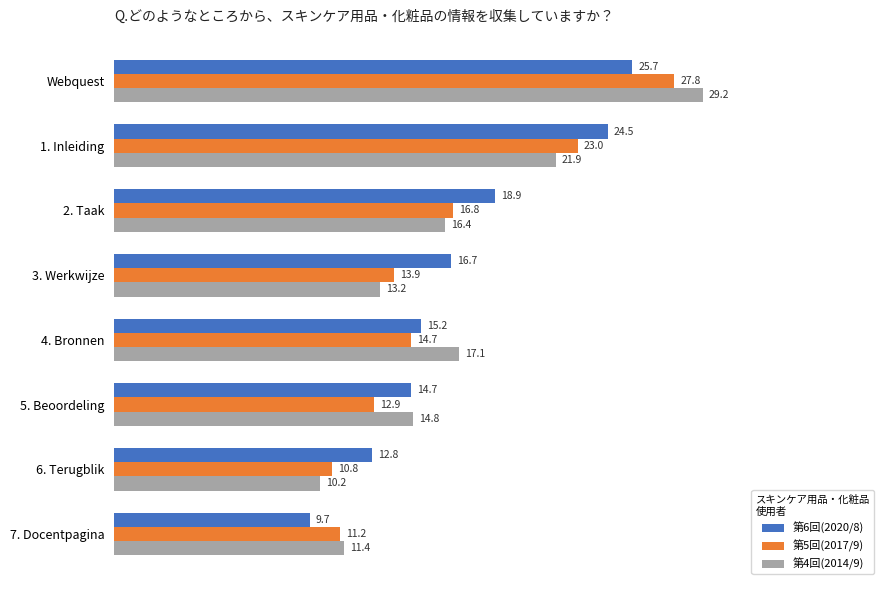

Where is 第6回(2020/8) nearest to the value 17?

3. Werkwijze